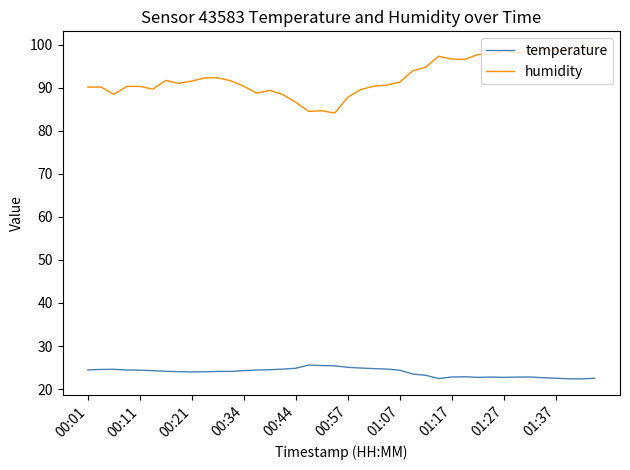

List the series in order of their overall mean, lowest first.

temperature, humidity